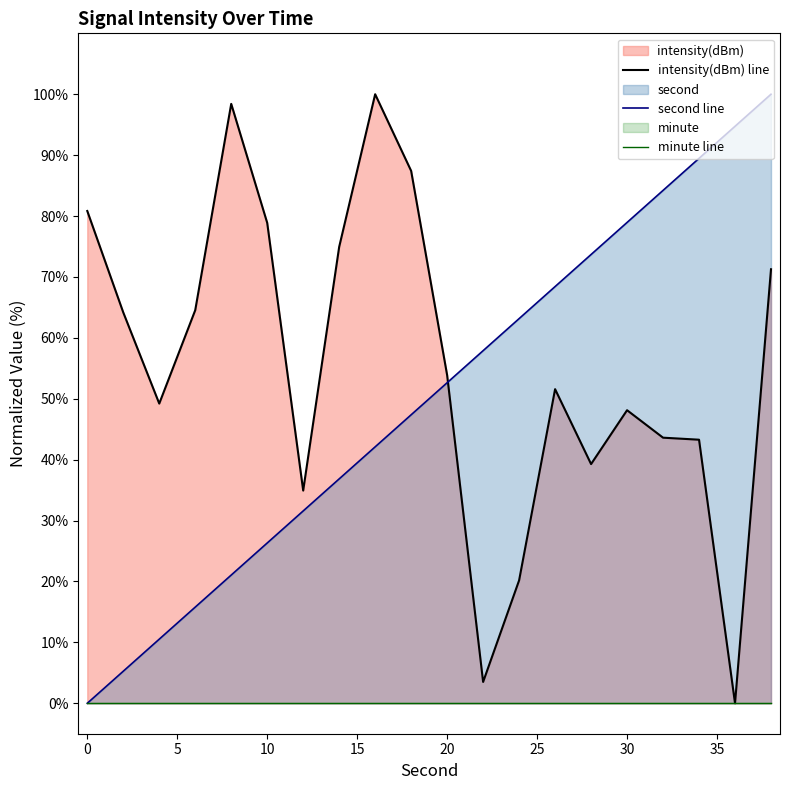

The value of second line at 20 is 52.6. True or false?

True